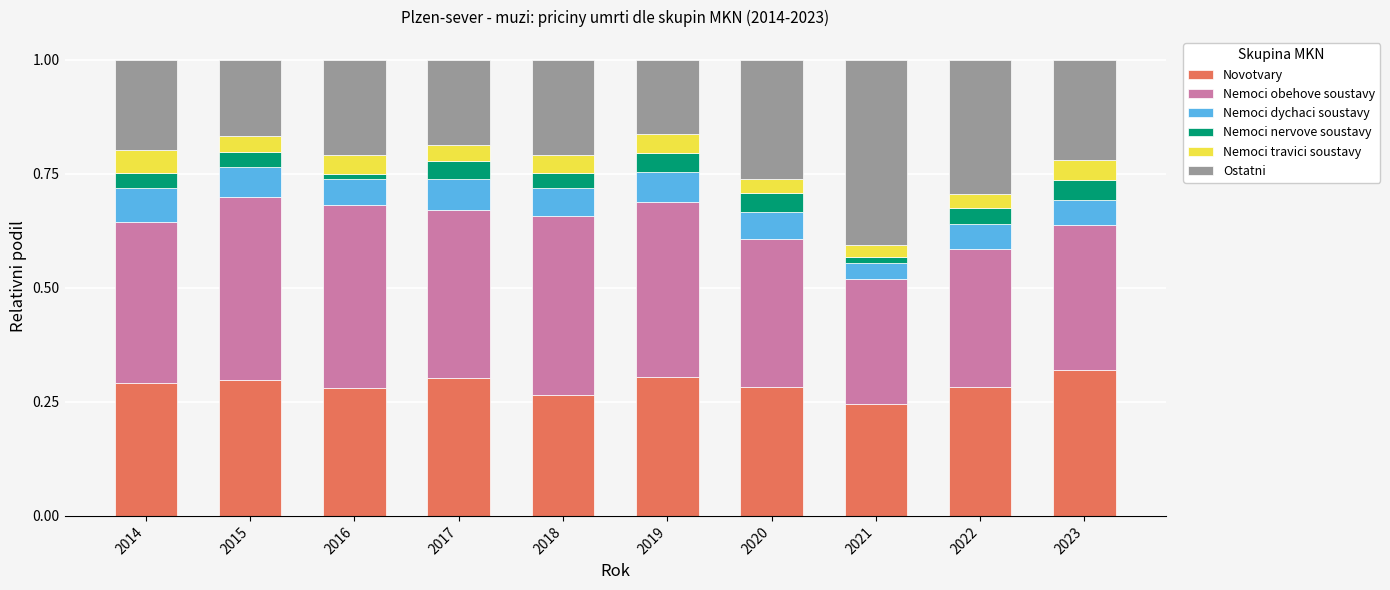

How many bars are there in total?

10